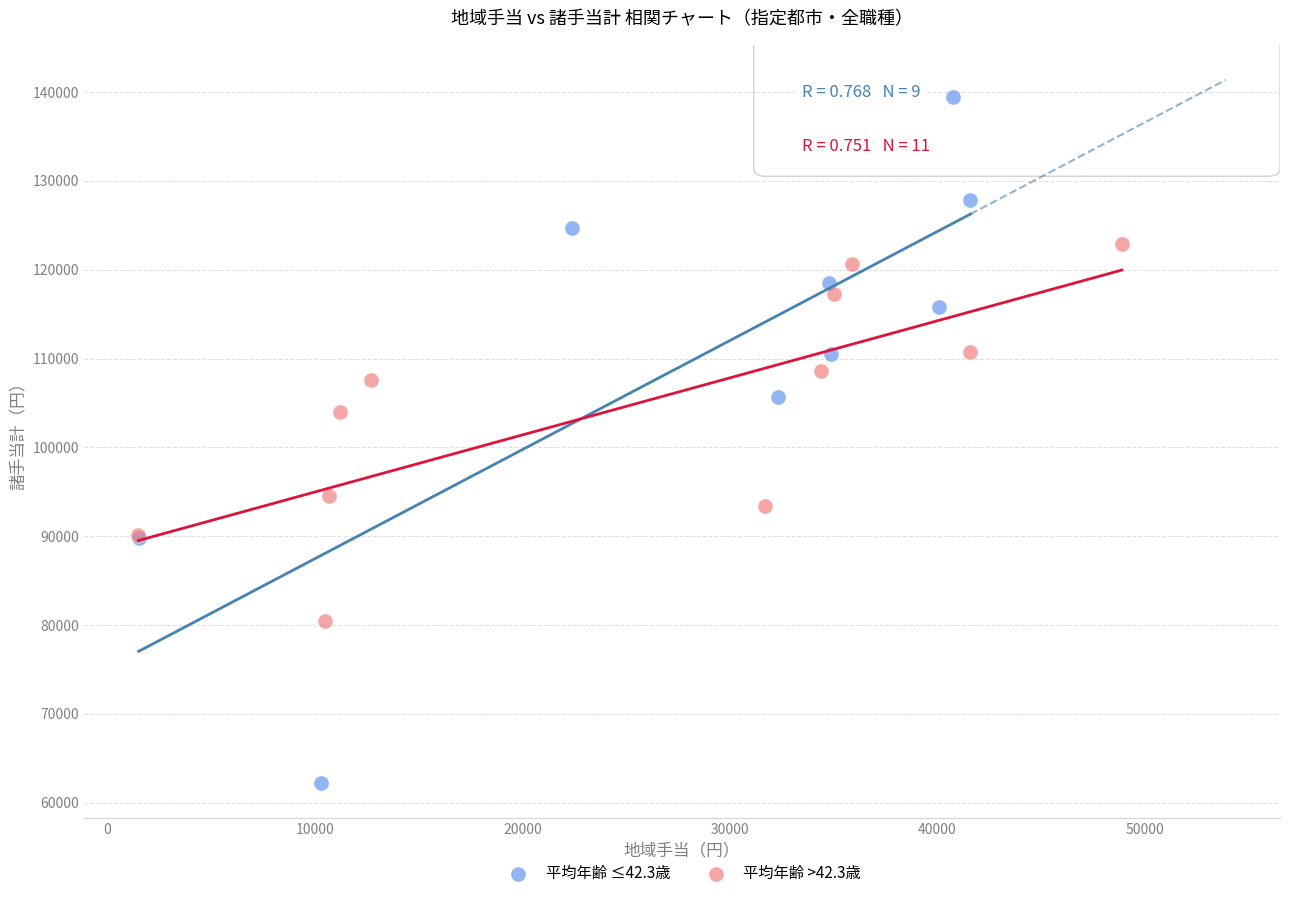

Which series contains the highest Y value?

平均年齢 ≤42.3歳